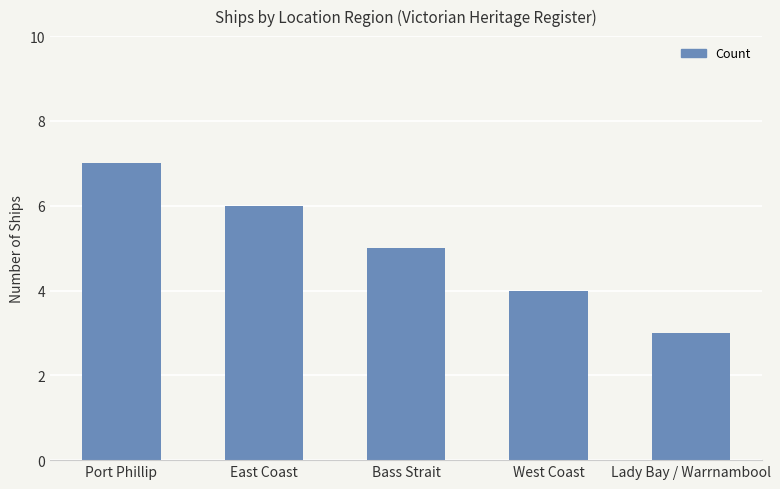

Between Bass Strait and Port Phillip, which is larger?

Port Phillip